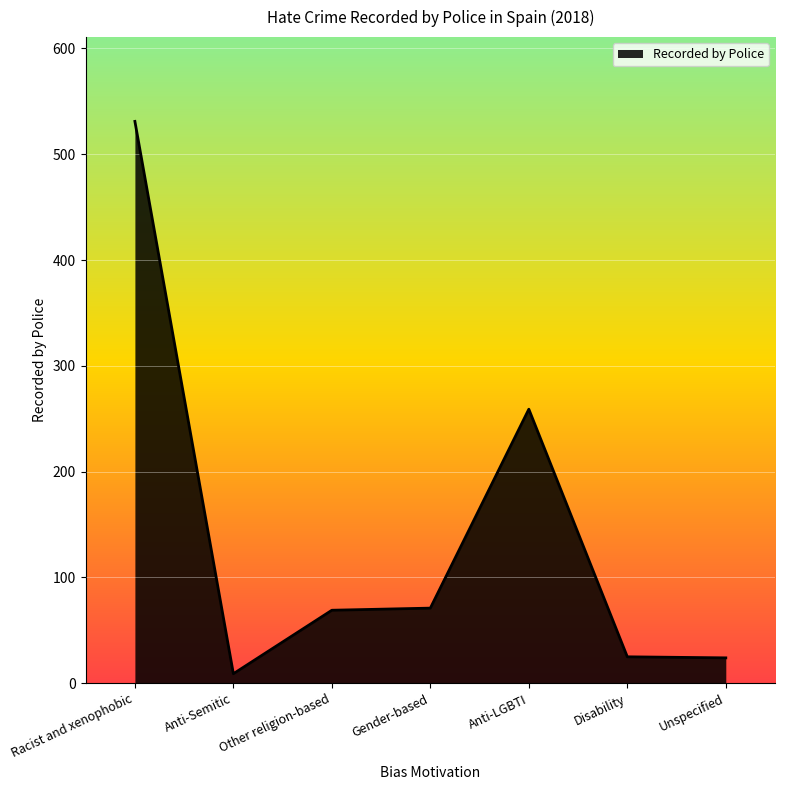

How many lines are shown in the chart?

1